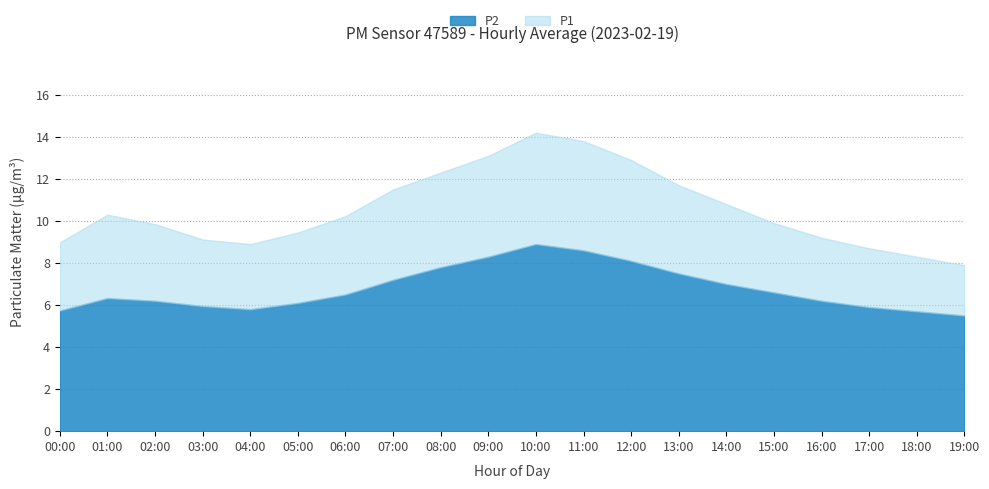

What are all the series names shown in the legend?

P2, P1